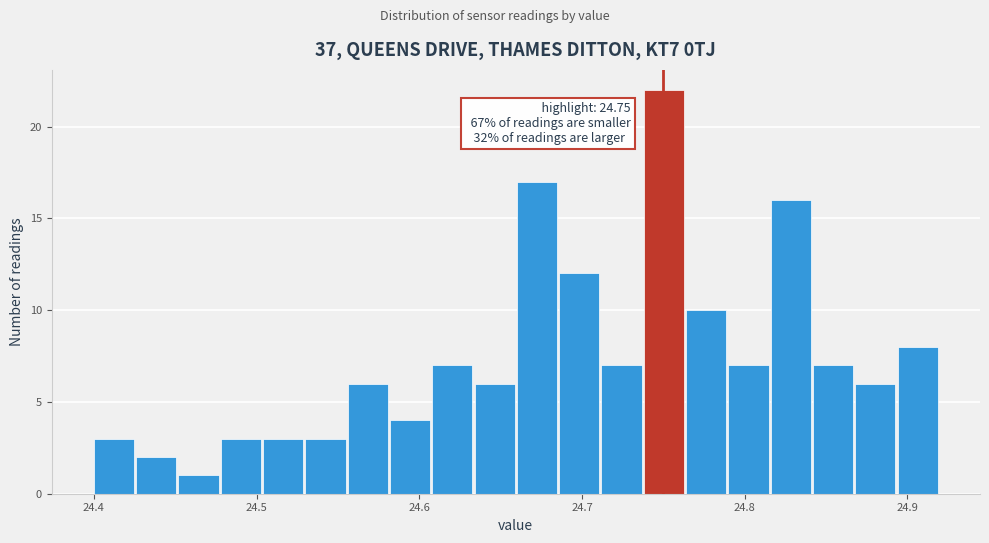

Read against the x-axis, roughly where is the centre of the tallest bar?

24.75